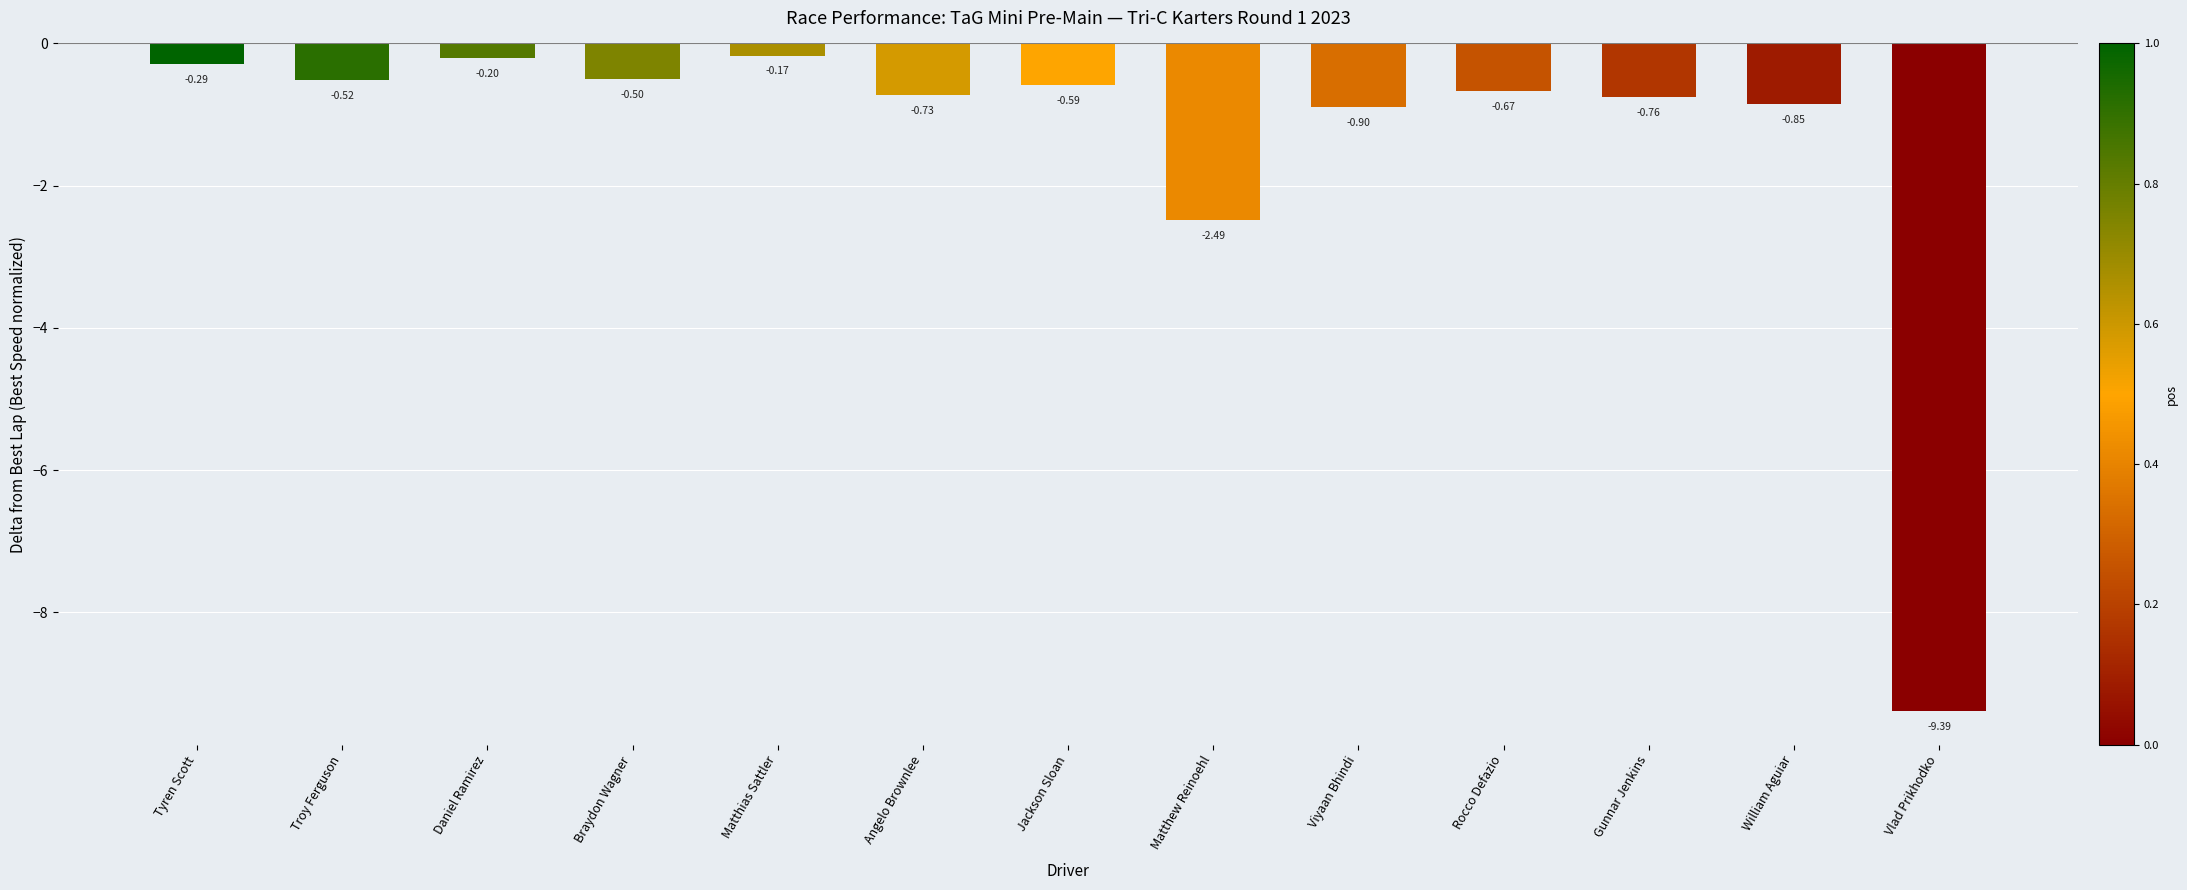

True or false: the data shows -0.5 at Braydon Wagner.

True